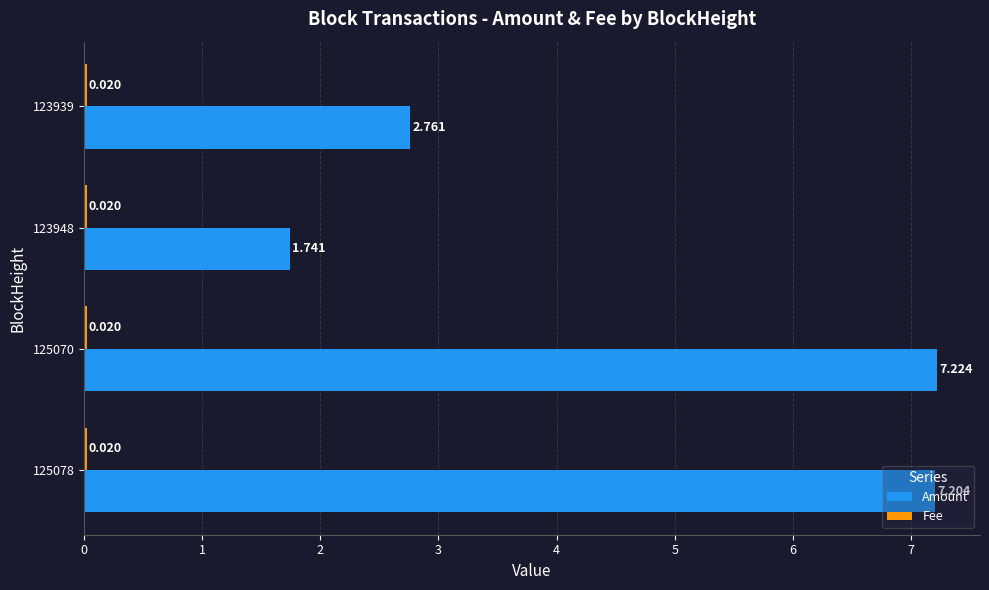

Which series changed the most between 125078 and 123948?

Amount